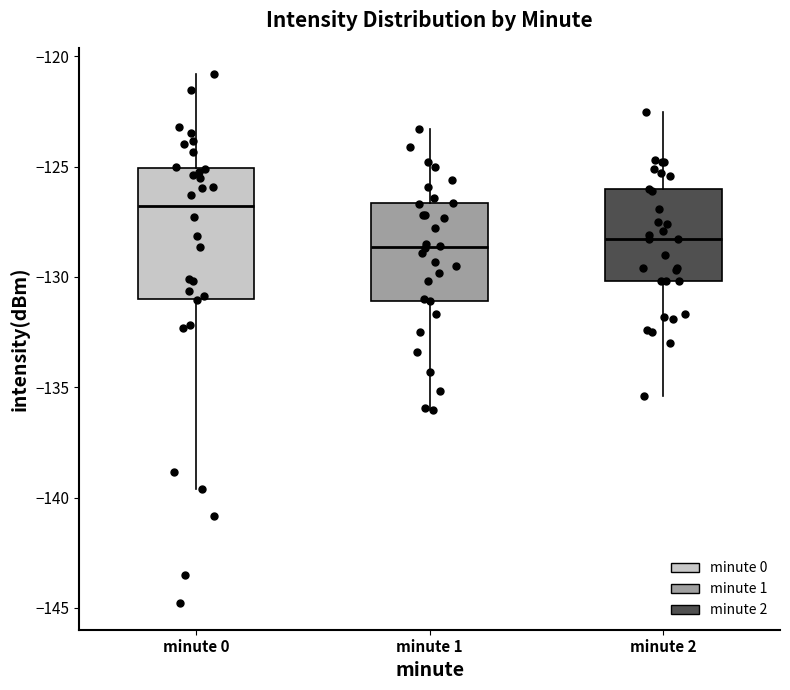

Which box has the highest median line?

minute 0